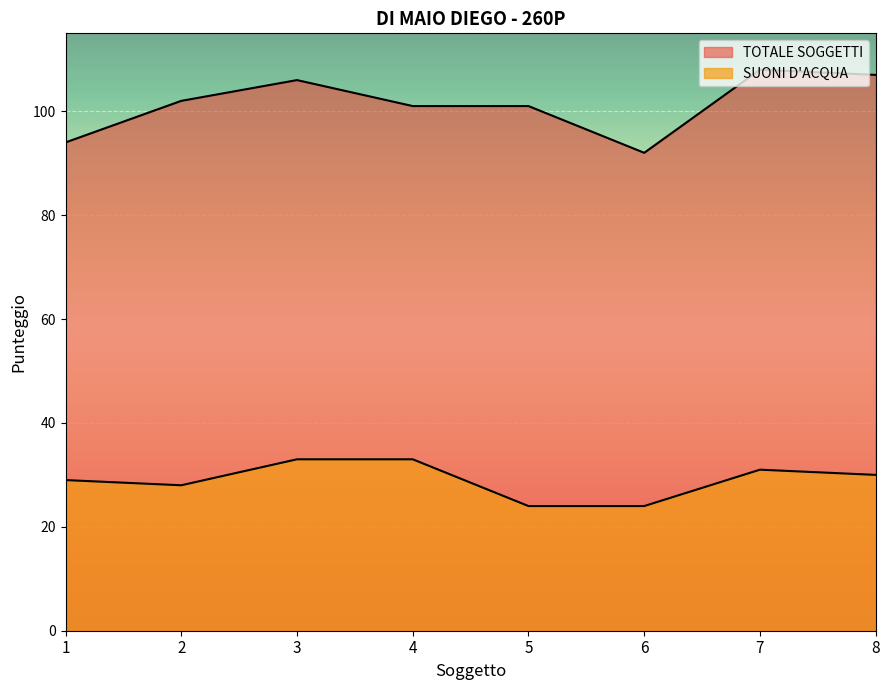

At which label does SUONI D'ACQUA reach its minimum?

5